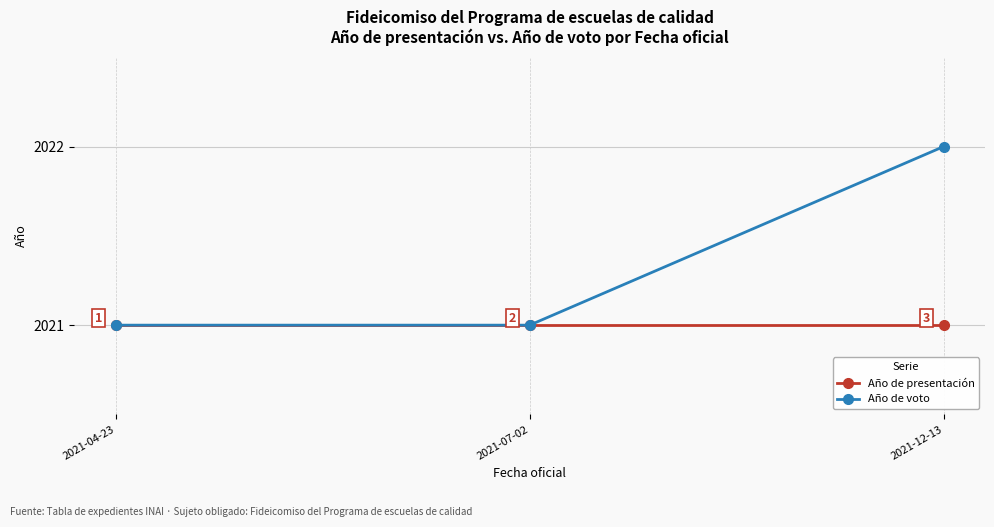

Which series has the largest range (max minus min)?

Año de voto